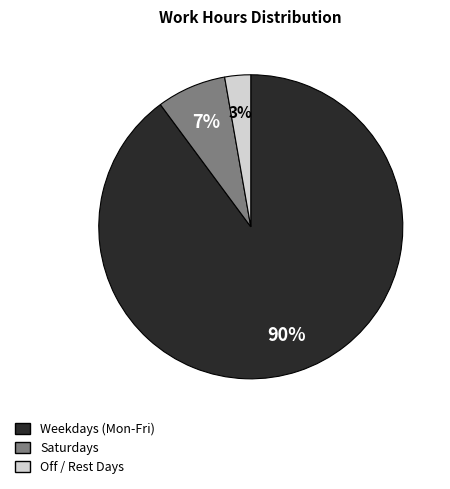

What is the ratio of the value at Off / Rest Days to the value at Saturdays?

0.4